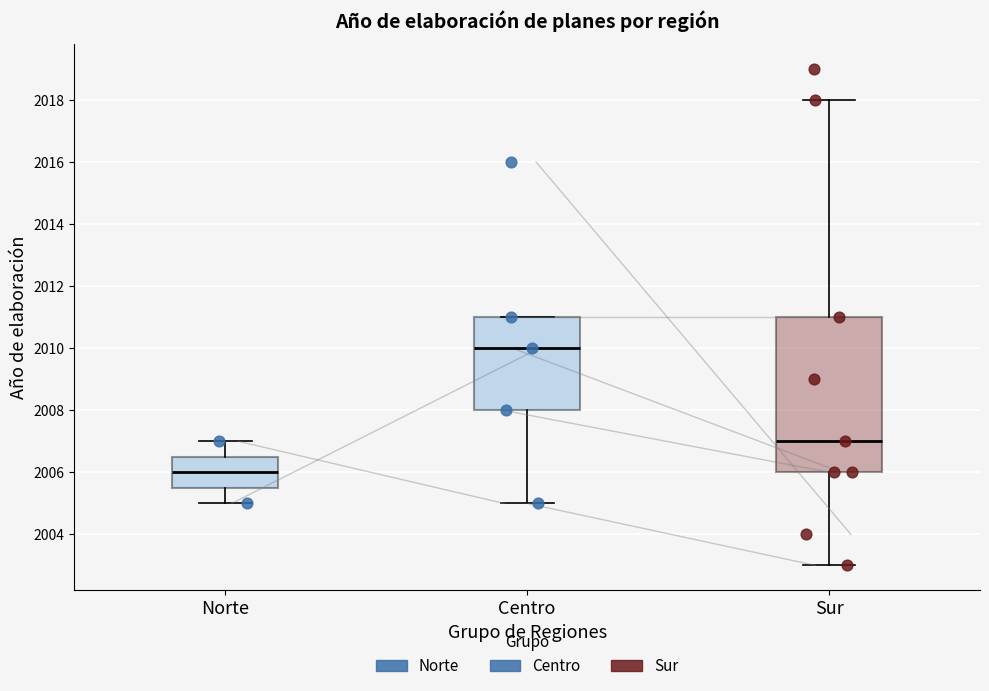

Which box is the tallest, from its lower edge to its upper edge?

Sur